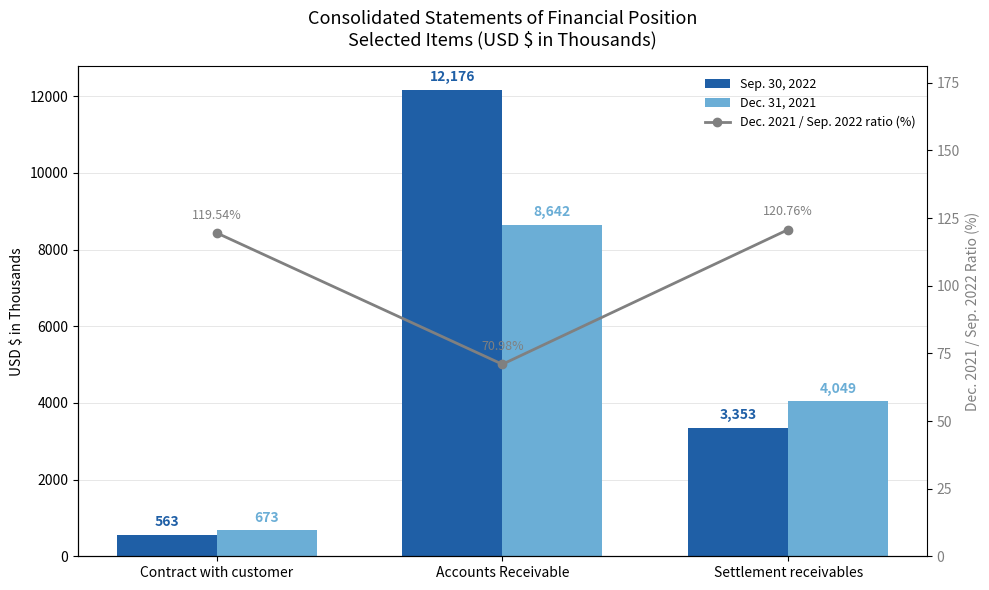

What is the sum of all Dec. 31, 2021 values?

13364.0